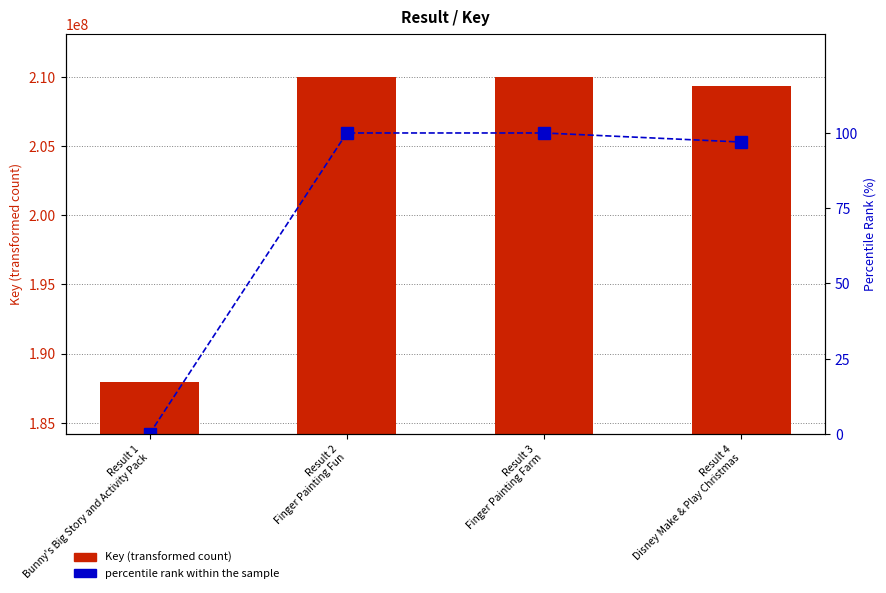

What position from the right is Result 4
Disney Make & Play Christmas?

1